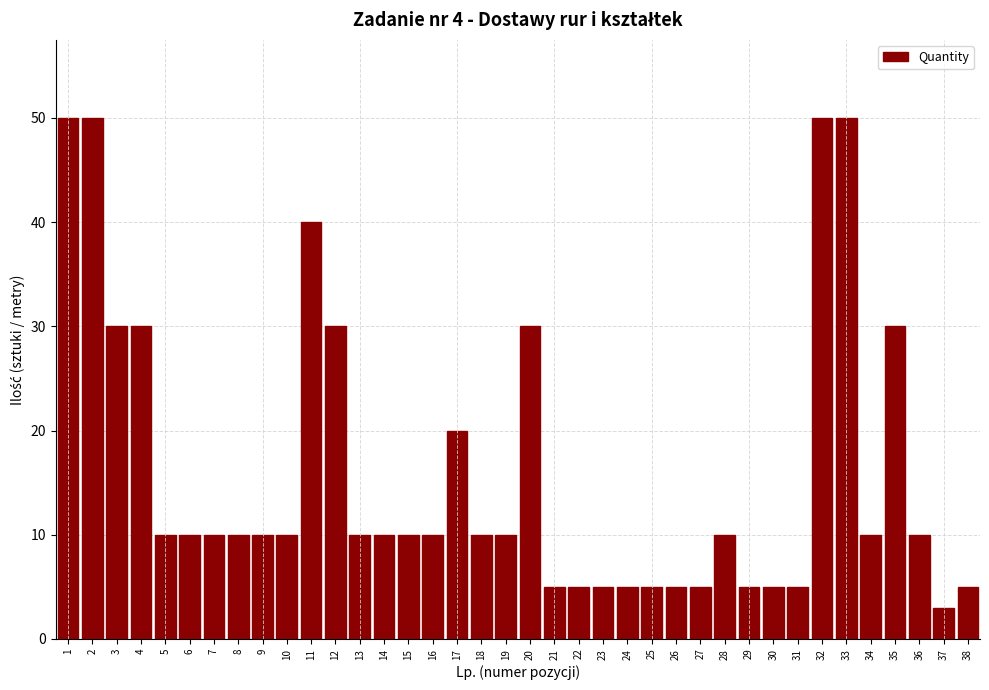

Between 13 and 12, which is larger?

12